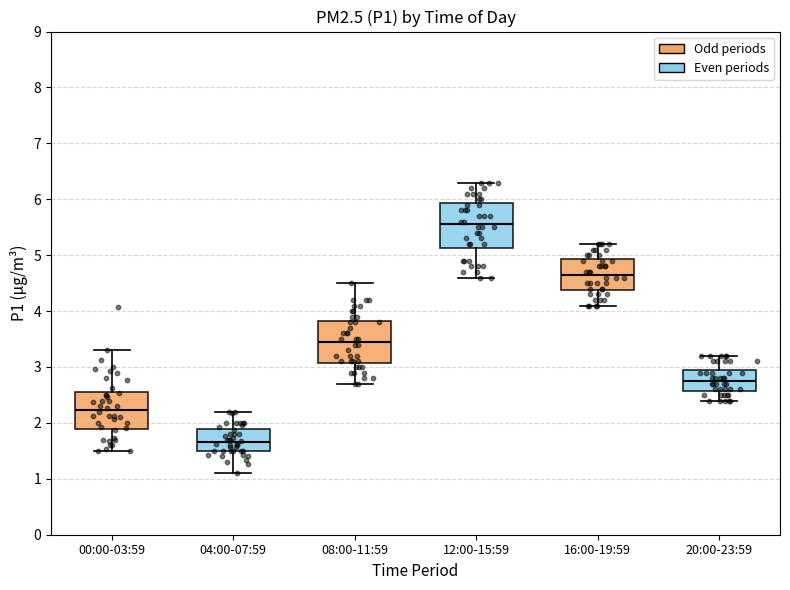

Which box has the lowest median line?

04:00-07:59